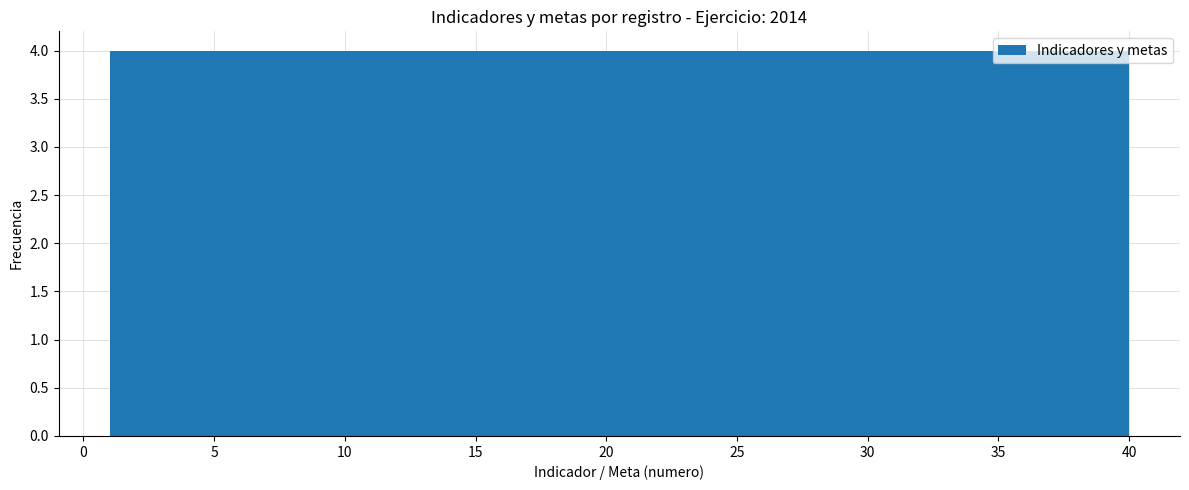

Reading left to right, transcribe this chart: for each bar, give the range it covers on the x-axis and its height. Neither the bar edges nor the heights are printed on the chart, so give them approximately, as read against the axes.

1.0 to 4.9: 4
4.9 to 8.8: 4
8.8 to 12.7: 4
12.7 to 16.6: 4
16.6 to 20.5: 4
20.5 to 24.4: 4
24.4 to 28.3: 4
28.3 to 32.2: 4
32.2 to 36.1: 4
36.1 to 40.0: 4